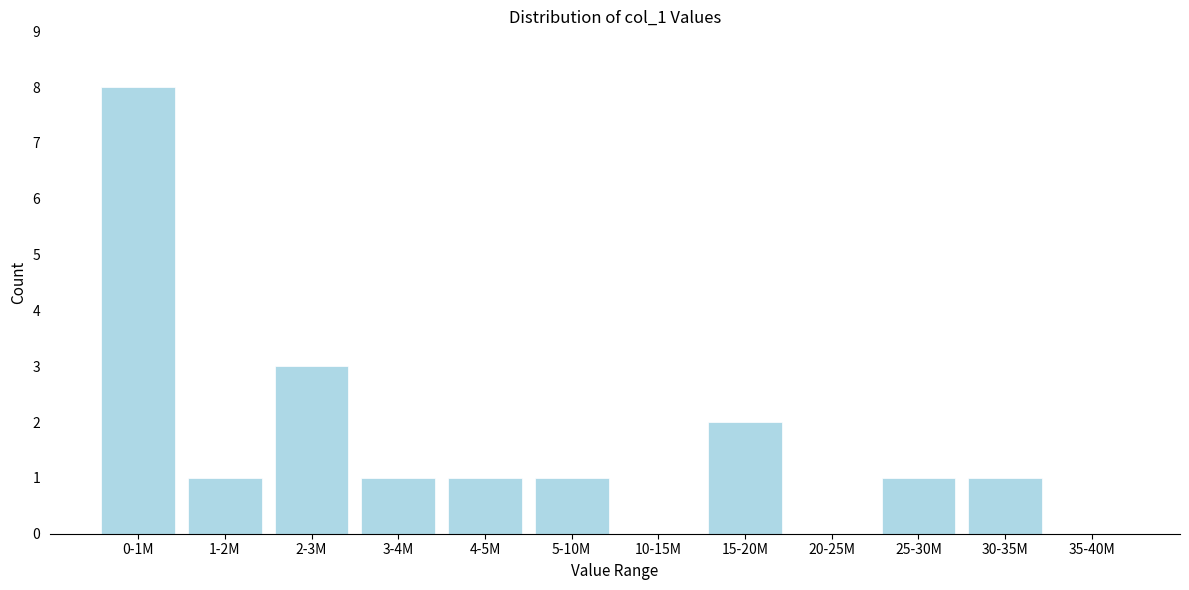

Reading left to right, what are all the values shown in this chart?

0-1M=8	1-2M=1	2-3M=3	3-4M=1	4-5M=1	5-10M=1	10-15M=0	15-20M=2	20-25M=0	25-30M=1	30-35M=1	35-40M=0